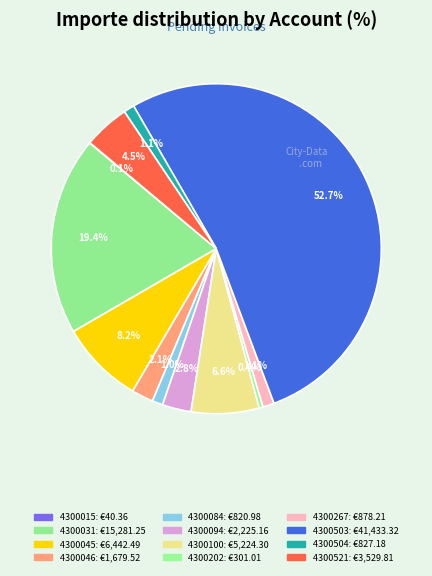

To the nearest percent, what portion does 4300045 represent?

8%